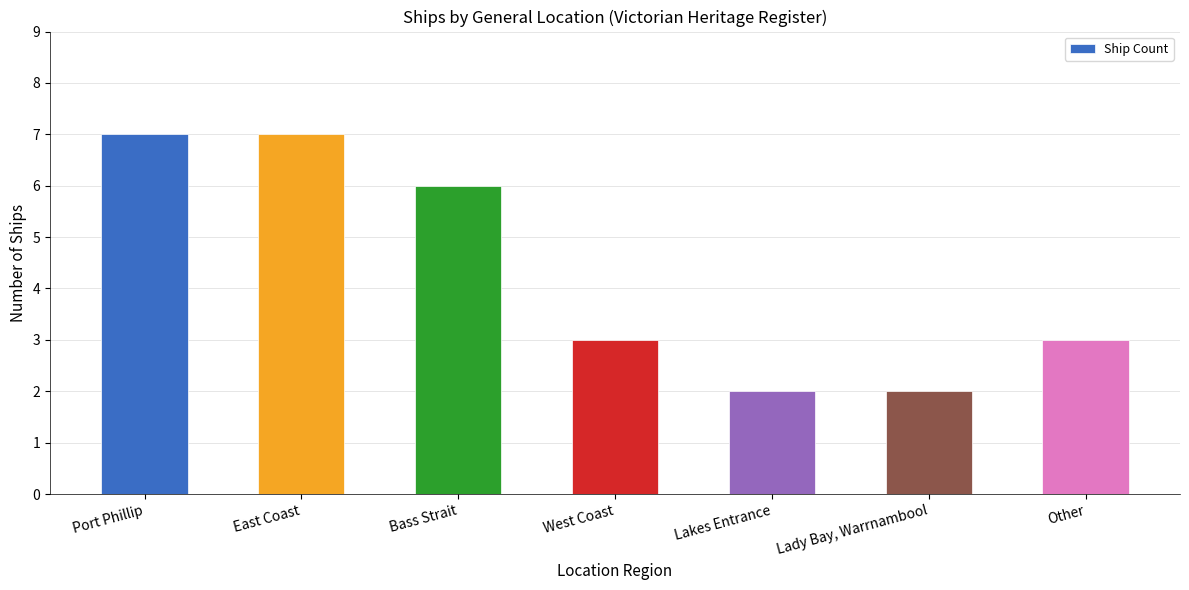

Count the values in the range 2 to 7.

7